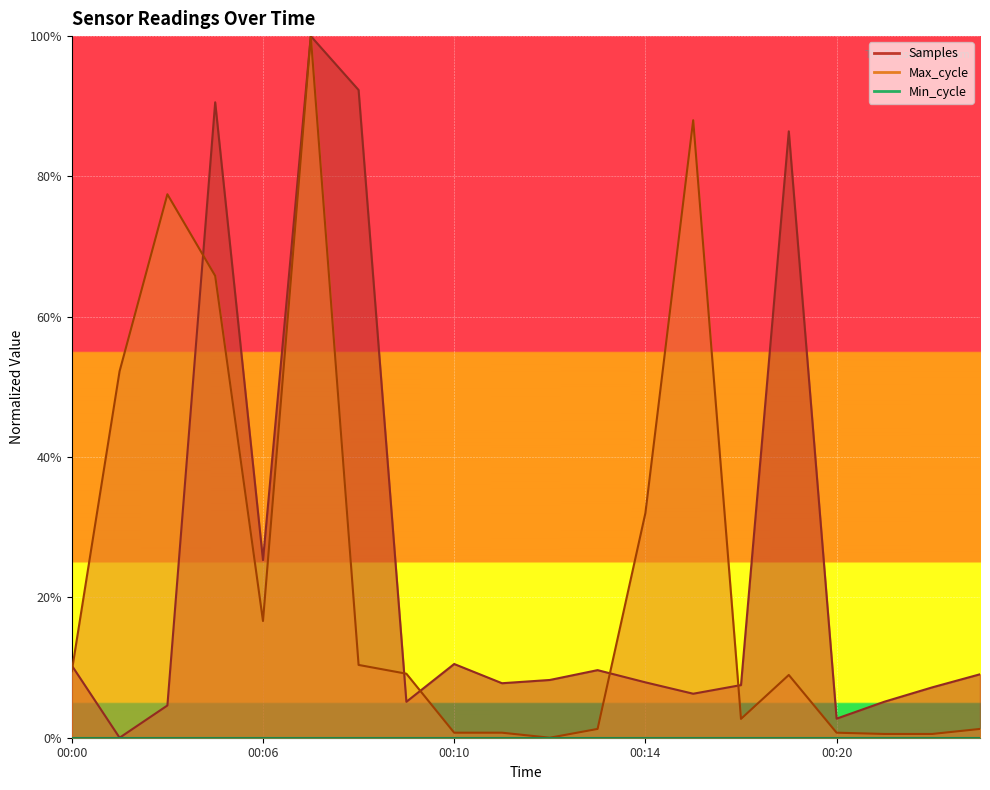

How many positive values does the Max_cycle series have?

19